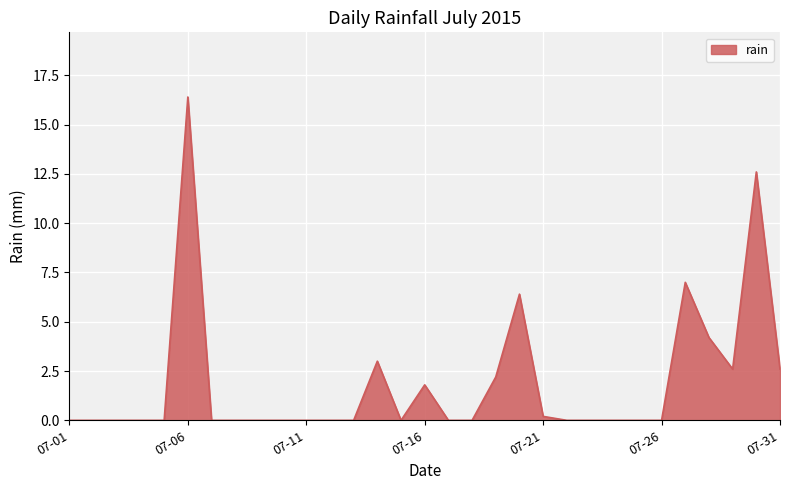

What is the average value?

1.9